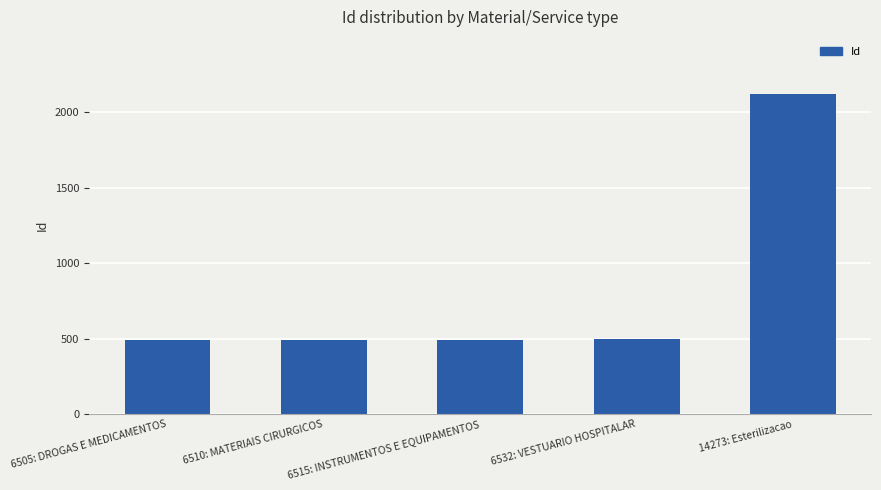

What is the value of the 4th bar from the left?

497